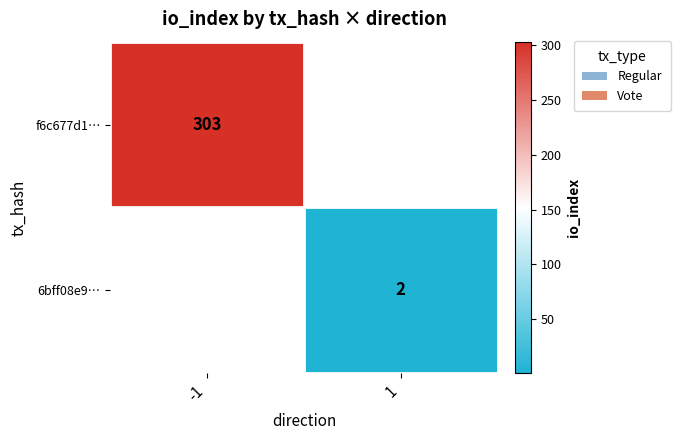

Which category has the lowest value across all series?

1